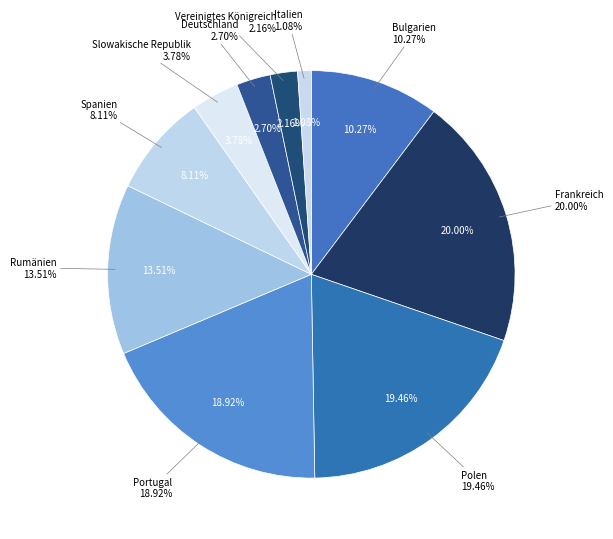

True or false: Vereinigtes Königreich accounts for 9% of the total.

False